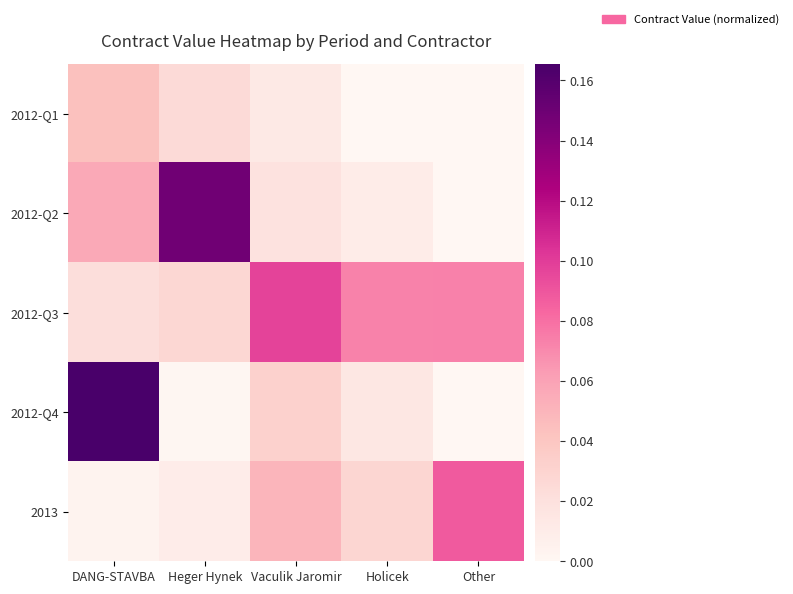

What is the difference between the highest and lowest values at Other?

0.1